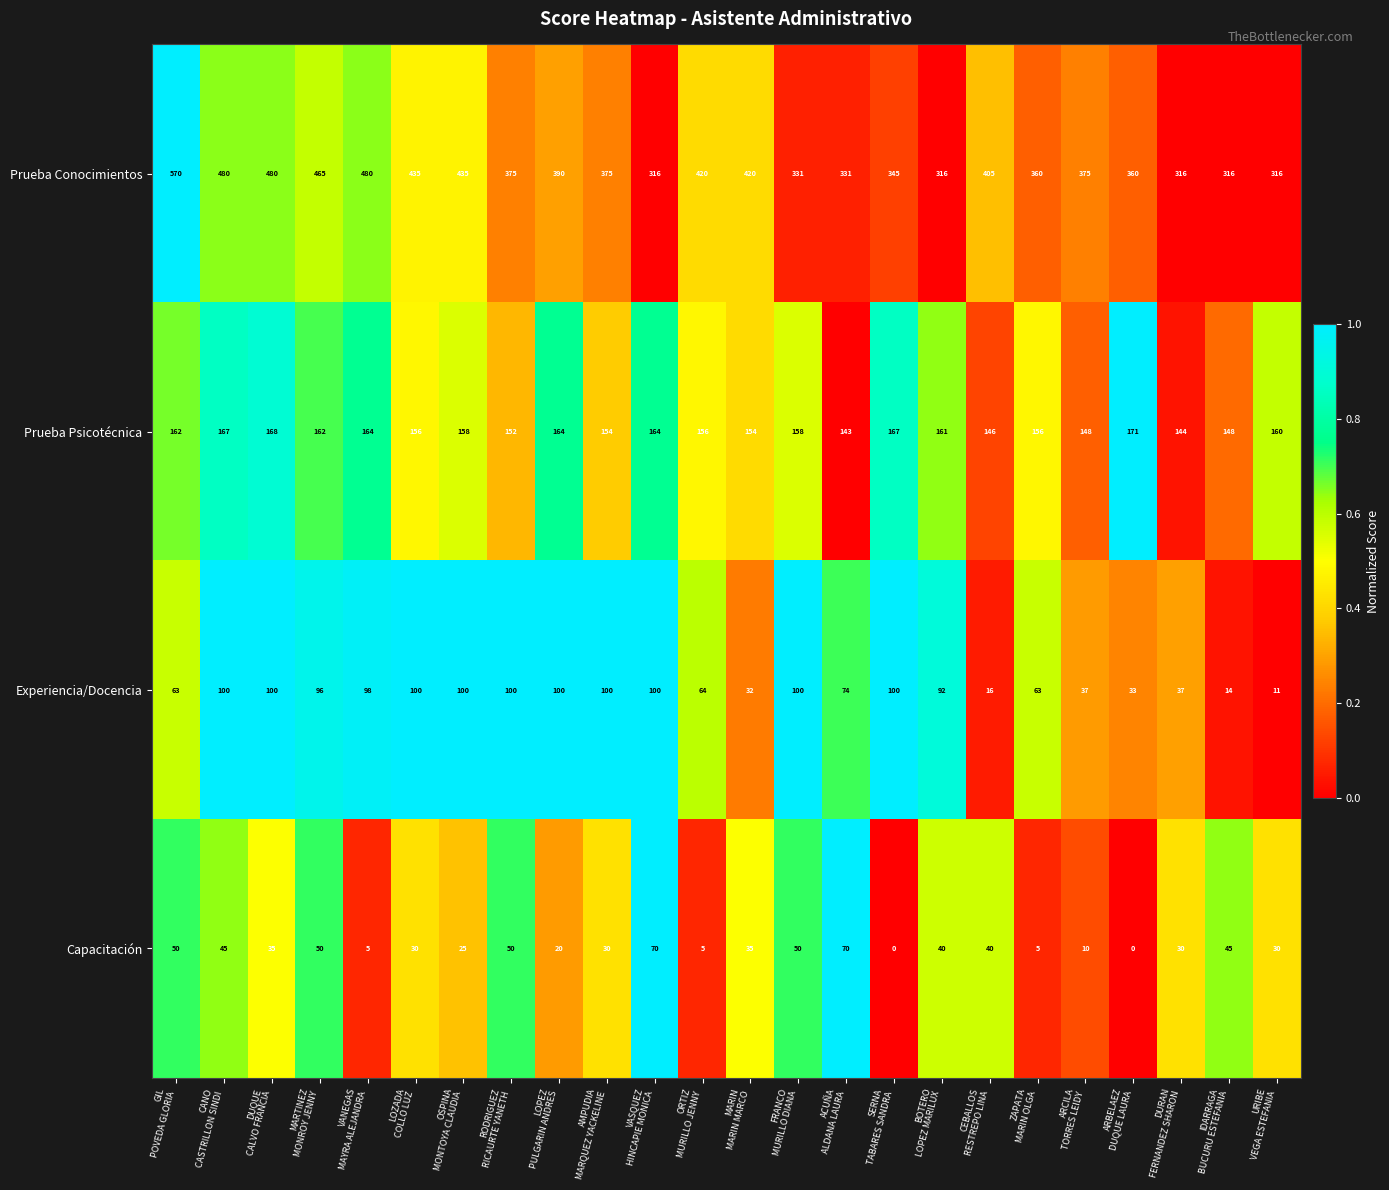

What is the maximum value shown in the chart?

570